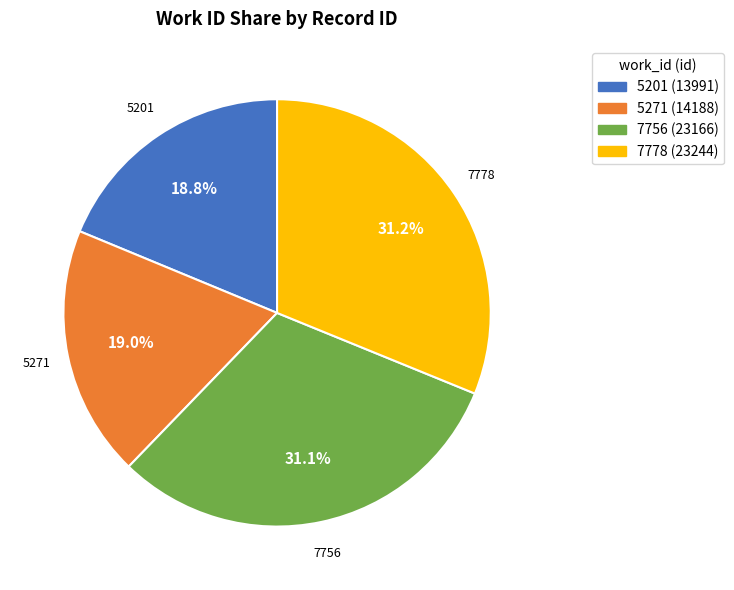

What percentage is the 7756 slice, to the nearest percent?

31%